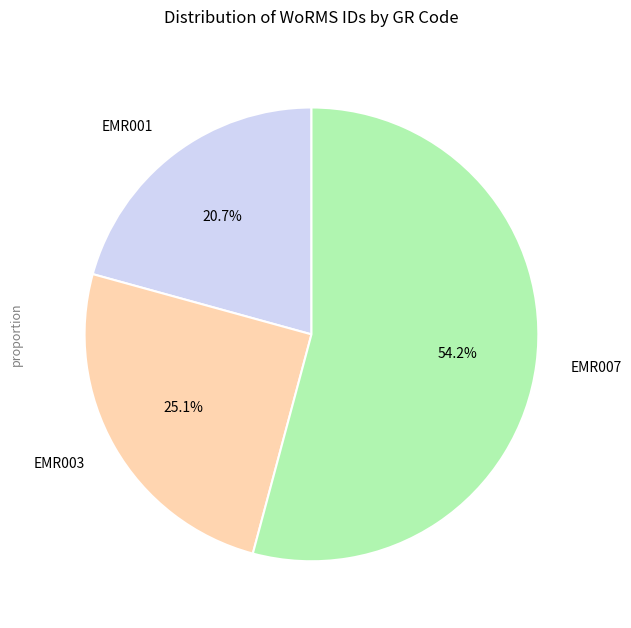

True or false: EMR003 accounts for 37% of the total.

False